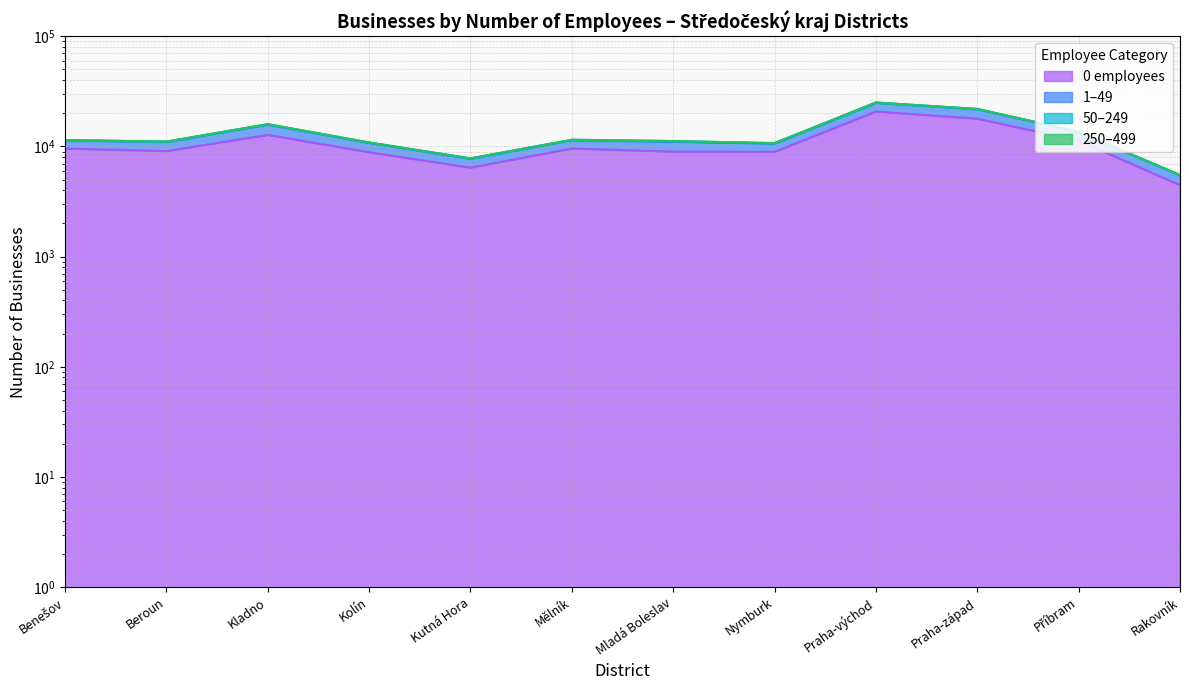

Count the number of categories in the chart.

12